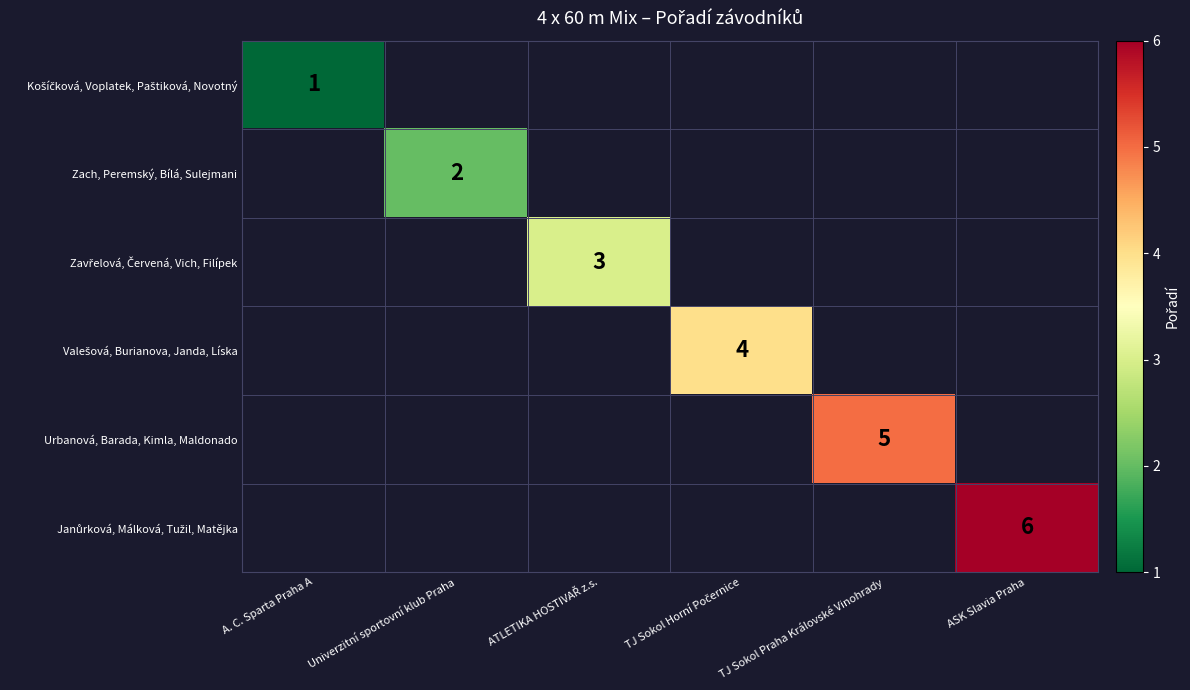

At how many categories does at least one series exceed 2?

4